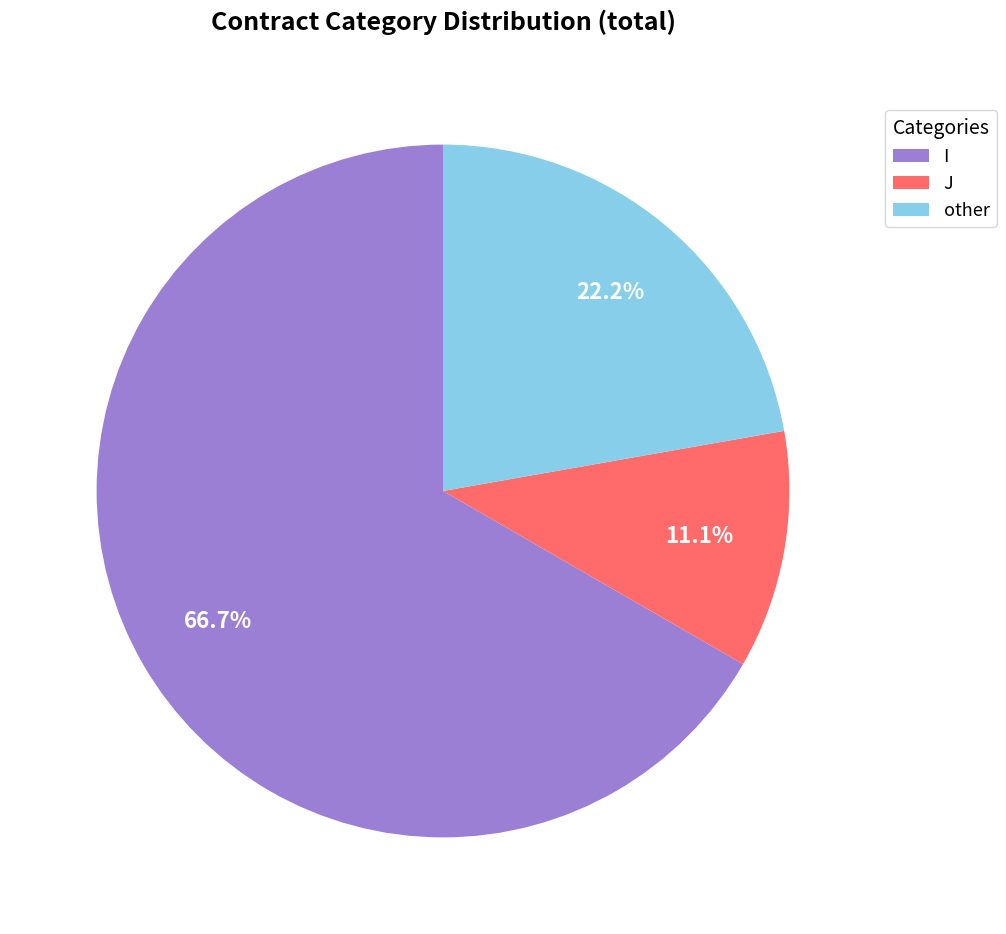

Does any single category account for the majority?

Yes